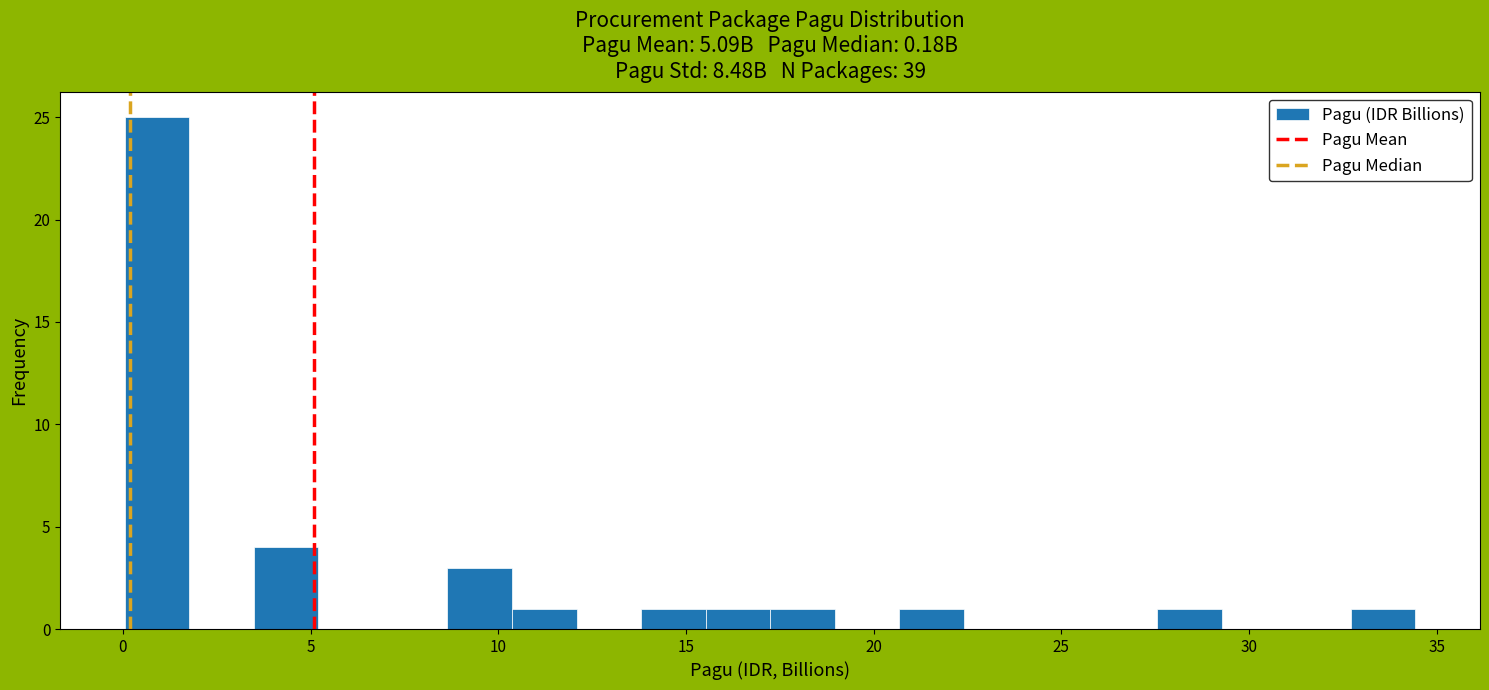

Read against the x-axis, roughly where is the centre of the tallest bar?

1.0